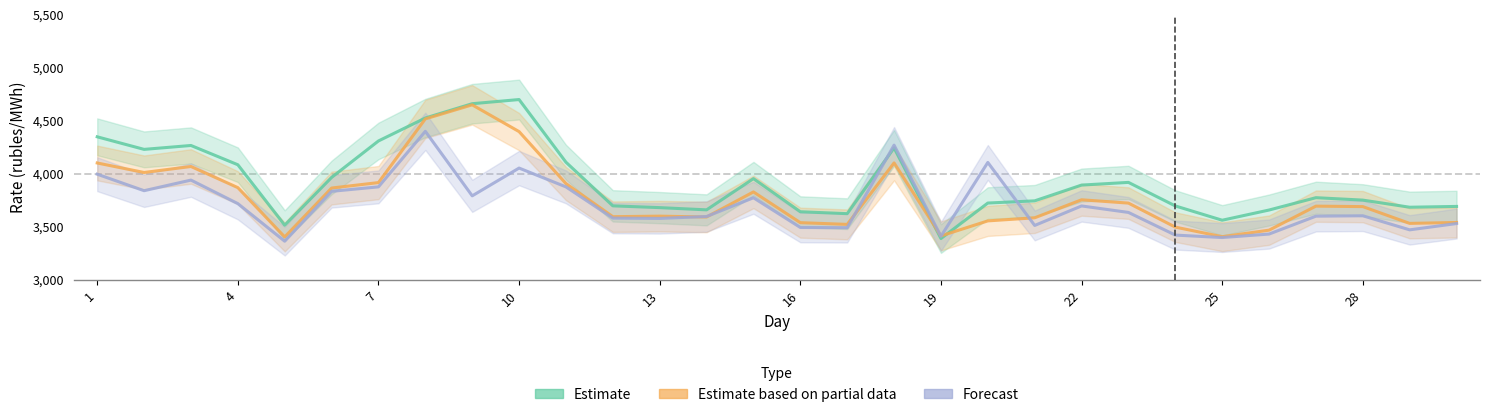

What is the difference between the second highest and minimum values in the Estimate based on partial data series?

1113.7